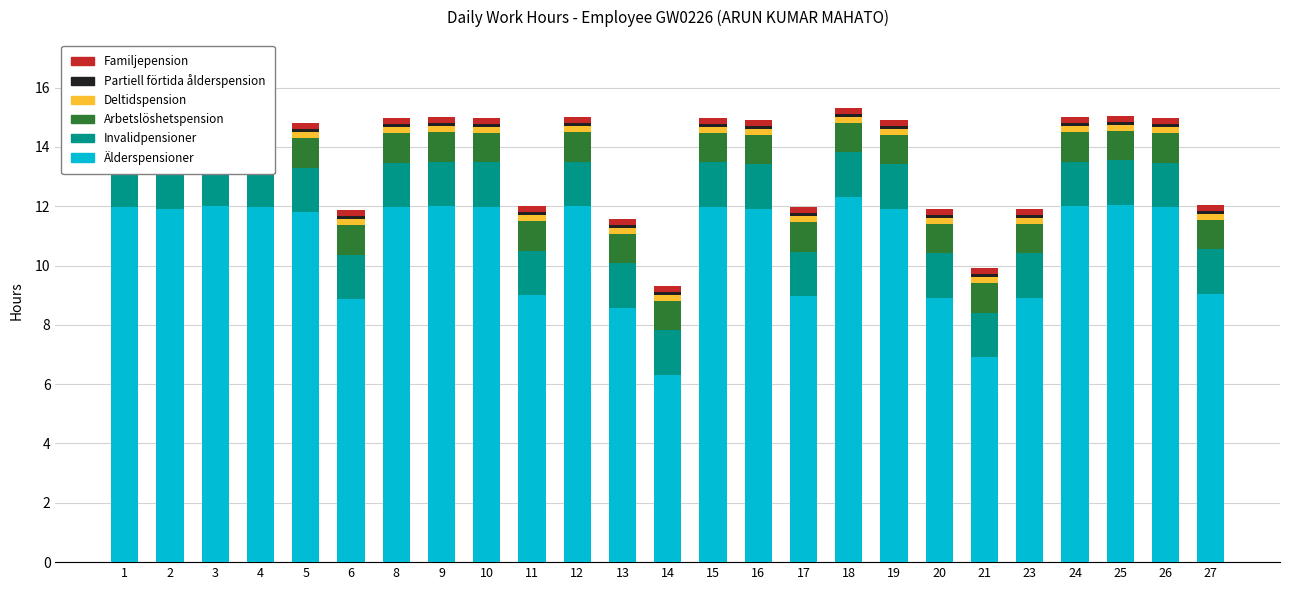

Between 16 and 19, which series saw the biggest shift?

Älderspensioner